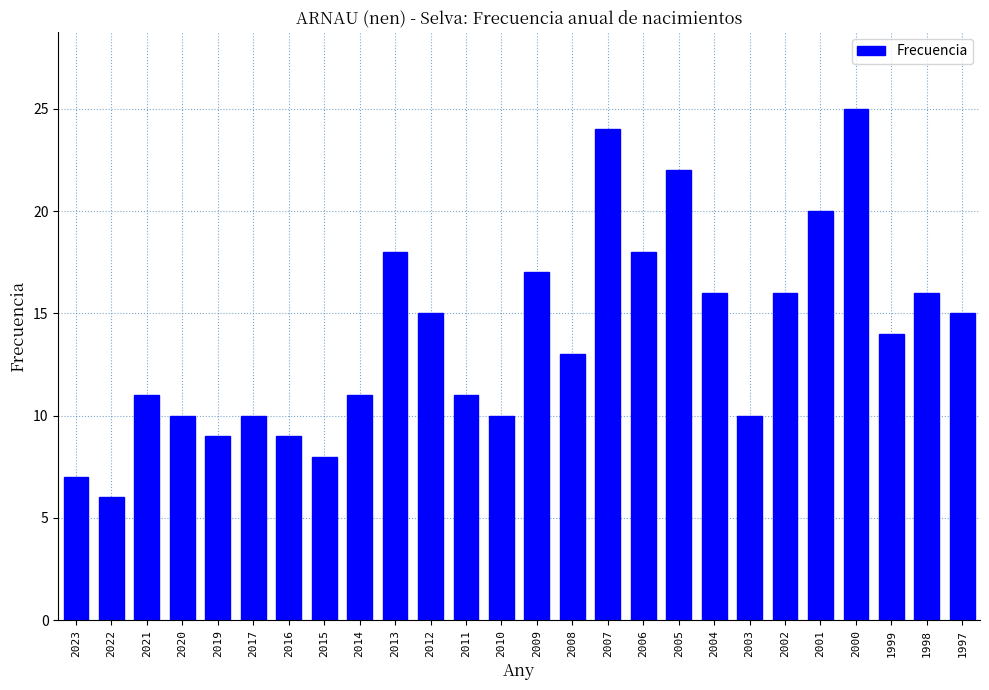

What is the maximum value shown in the chart?

25